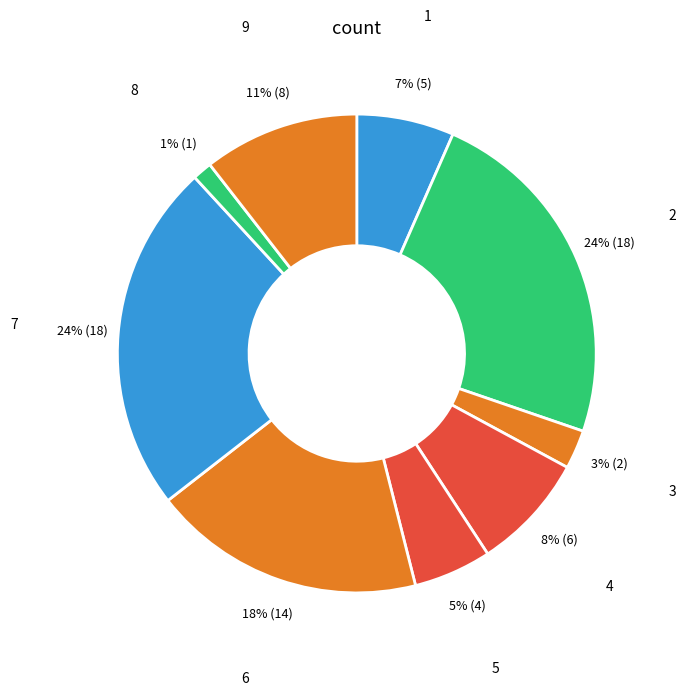

Between 8 and 5, which is larger?

5